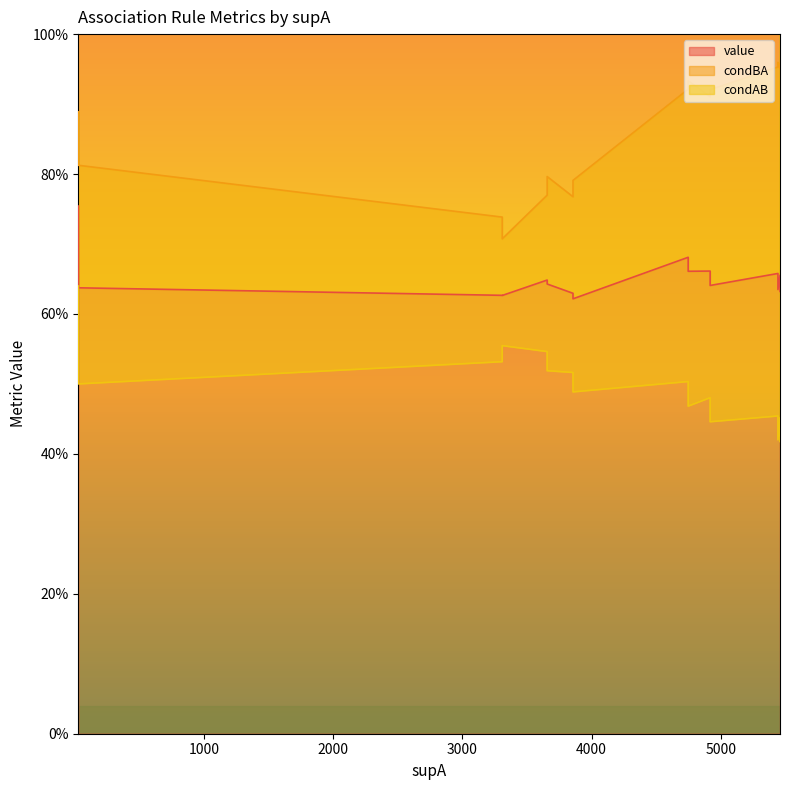

Reading left to right, what are all the values shown in this chart?

value: 25=0.8	4748=0.7	4918=0.7	4748=0.7	5443=0.7	5459=0.7	3656=0.6	3656=0.6	4918=0.6	26=0.6	5443=0.6	5459=0.6	3856=0.6	3308=0.6	3308=0.6	3856=0.6
condBA: 25=0.9	4748=0.9	4918=0.9	4748=0.9	5443=1.0	5459=1.0	3656=0.8	3656=0.8	4918=0.9	26=0.8	5443=1.0	5459=1.0	3856=0.8	3308=0.7	3308=0.7	3856=0.8
condAB: 25=0.6	4748=0.5	4918=0.5	4748=0.5	5443=0.5	5459=0.5	3656=0.5	3656=0.5	4918=0.4	26=0.5	5443=0.4	5459=0.4	3856=0.5	3308=0.5	3308=0.6	3856=0.5